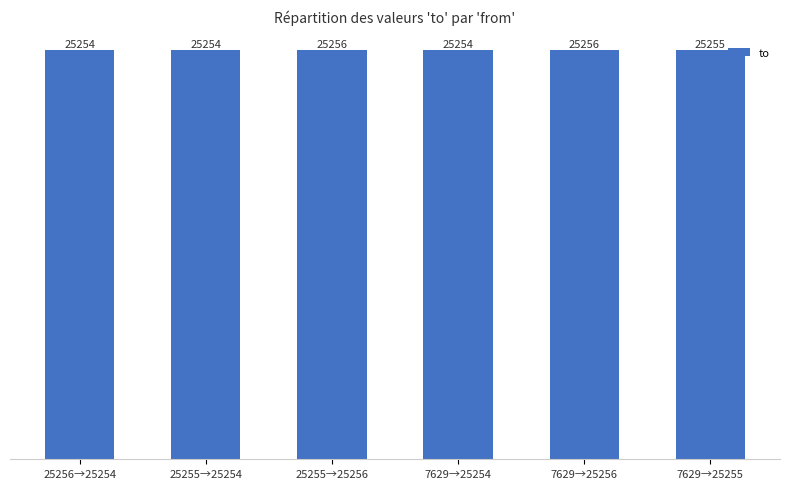

What is the value of the 4th bar from the left?

25254